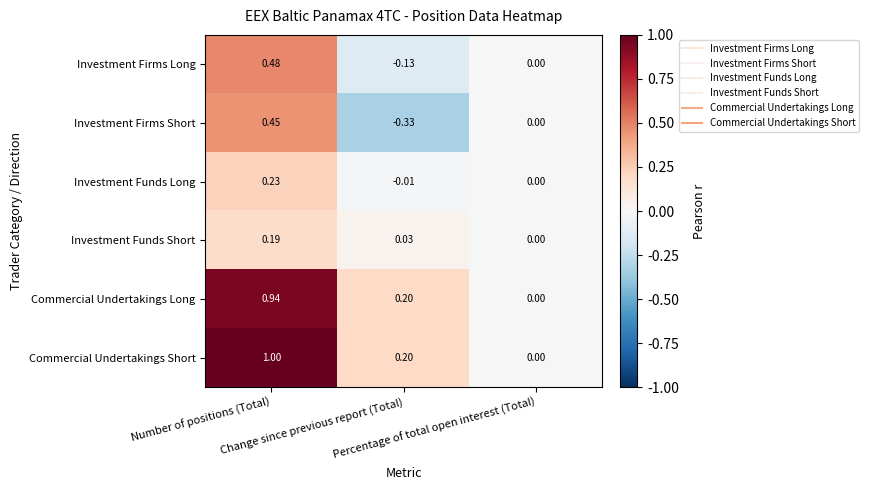

Which series has the largest range (max minus min)?

Commercial Undertakings Short